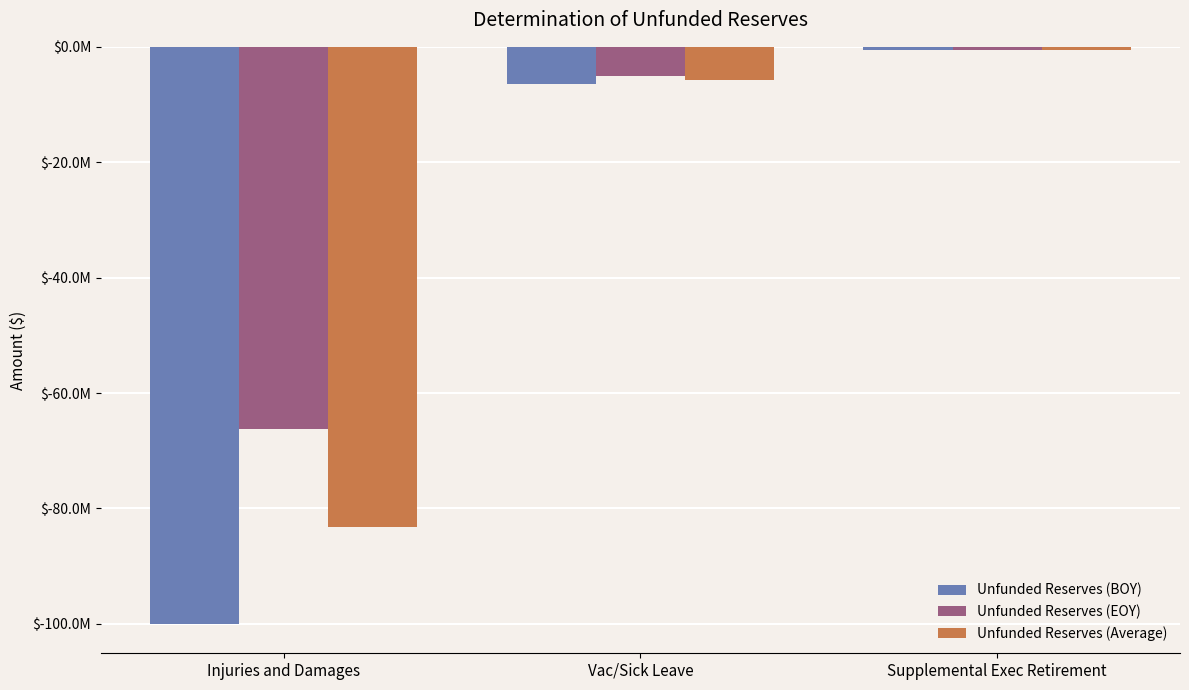

Does the chart contain stacked bars?

No